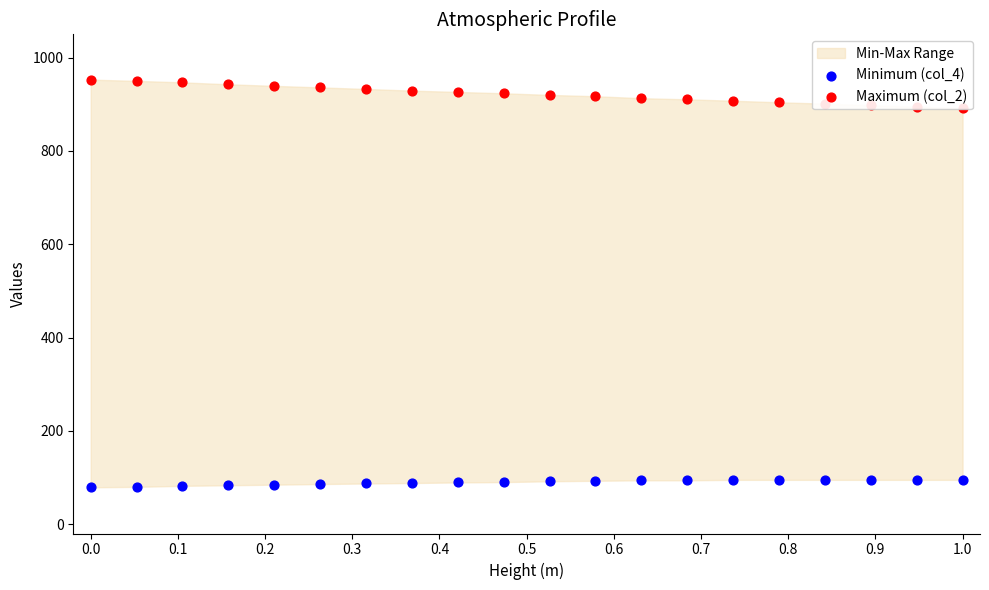

At how many categories does at least one series exceed 783?

20